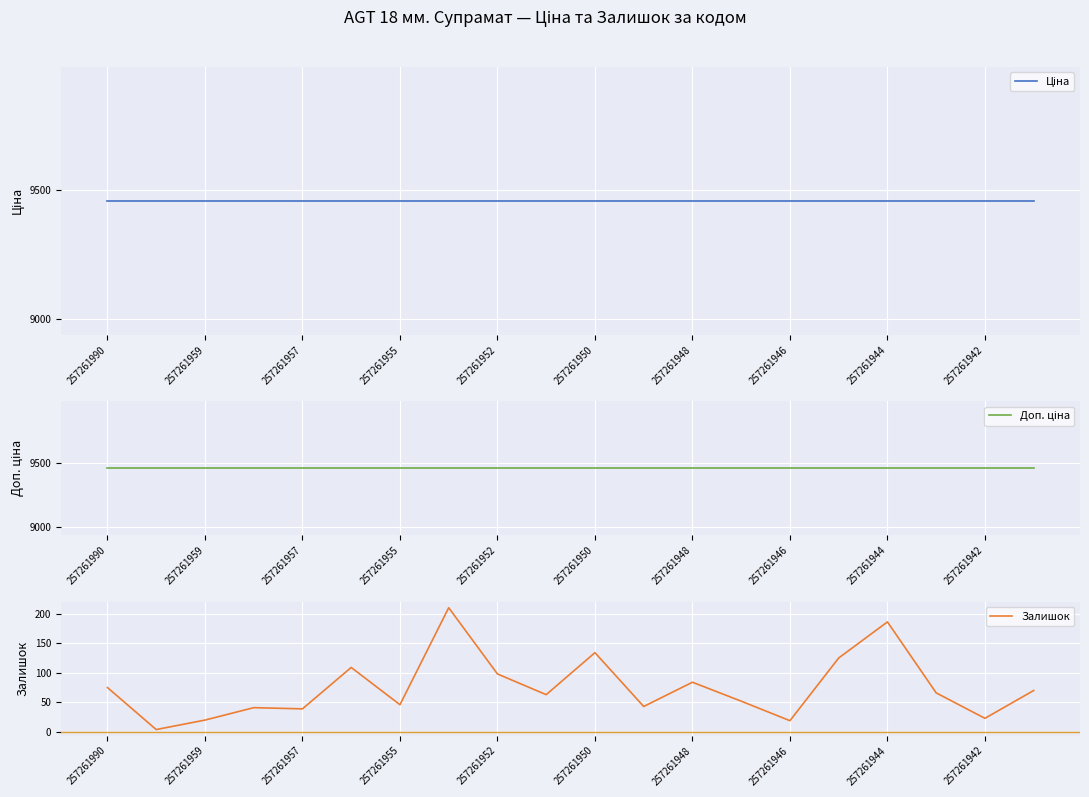

The value of Залишок at 257261942 is 23. True or false?

True